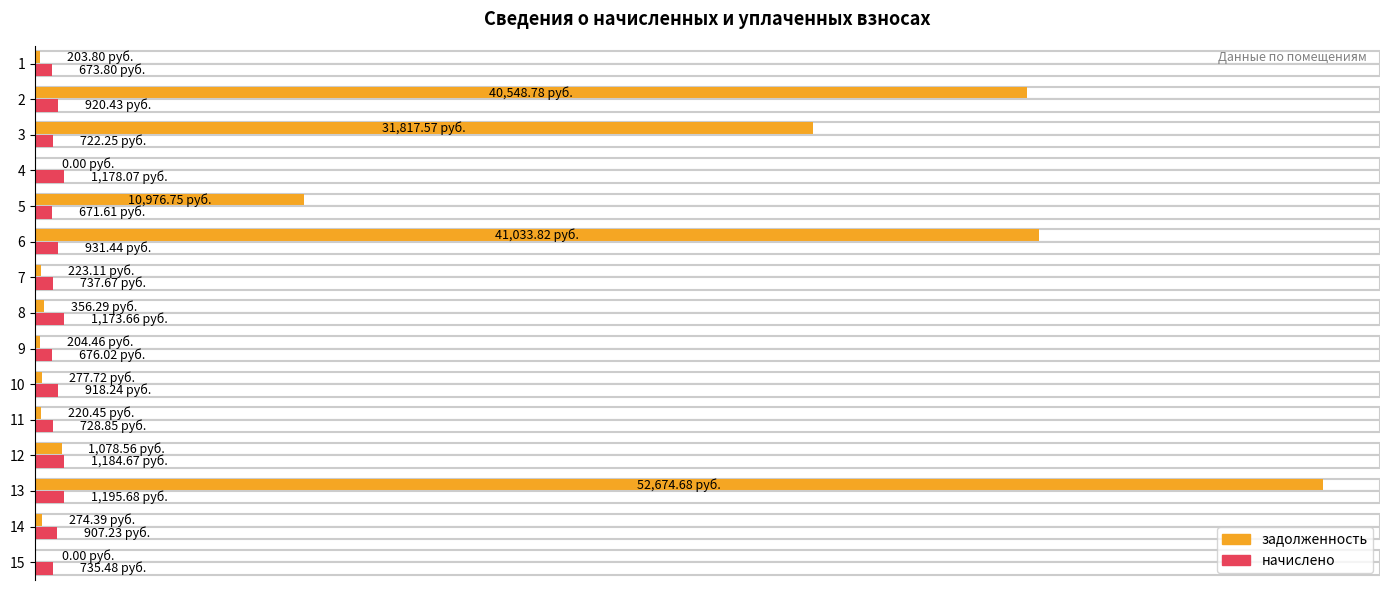

Reading left to right, extract all data points from this chart.

задолженность: 203.8	40548.8	31817.6	0.0	10976.8	41033.8	223.1	356.3	204.5	277.7	220.4	1078.6	52674.7	274.4	0.0
начислено: 673.8	920.4	722.2	1178.1	671.6	931.4	737.7	1173.7	676.0	918.2	728.9	1184.7	1195.7	907.2	735.5